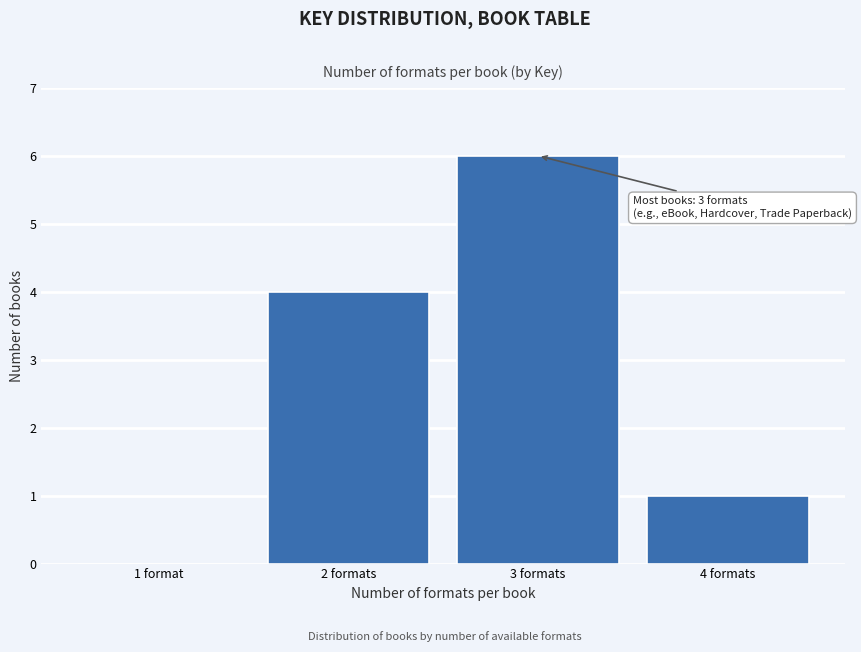

Reading left to right, what are all the values shown in this chart?

1 format=0	2 formats=4	3 formats=6	4 formats=1